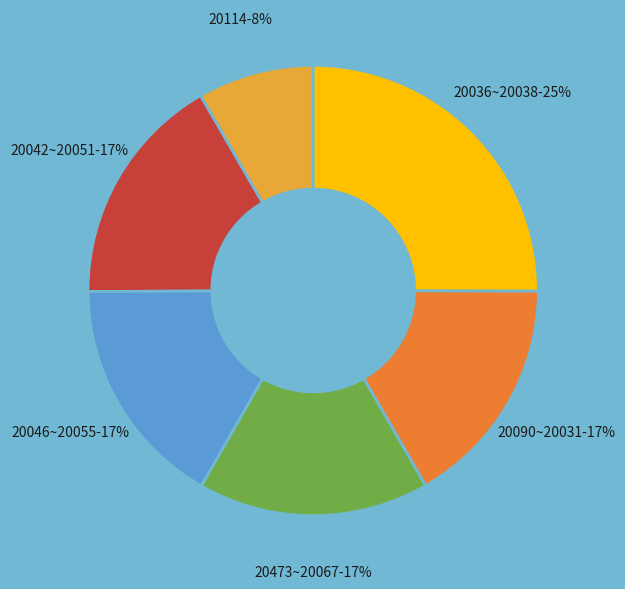

Which slice is the smallest?

20114